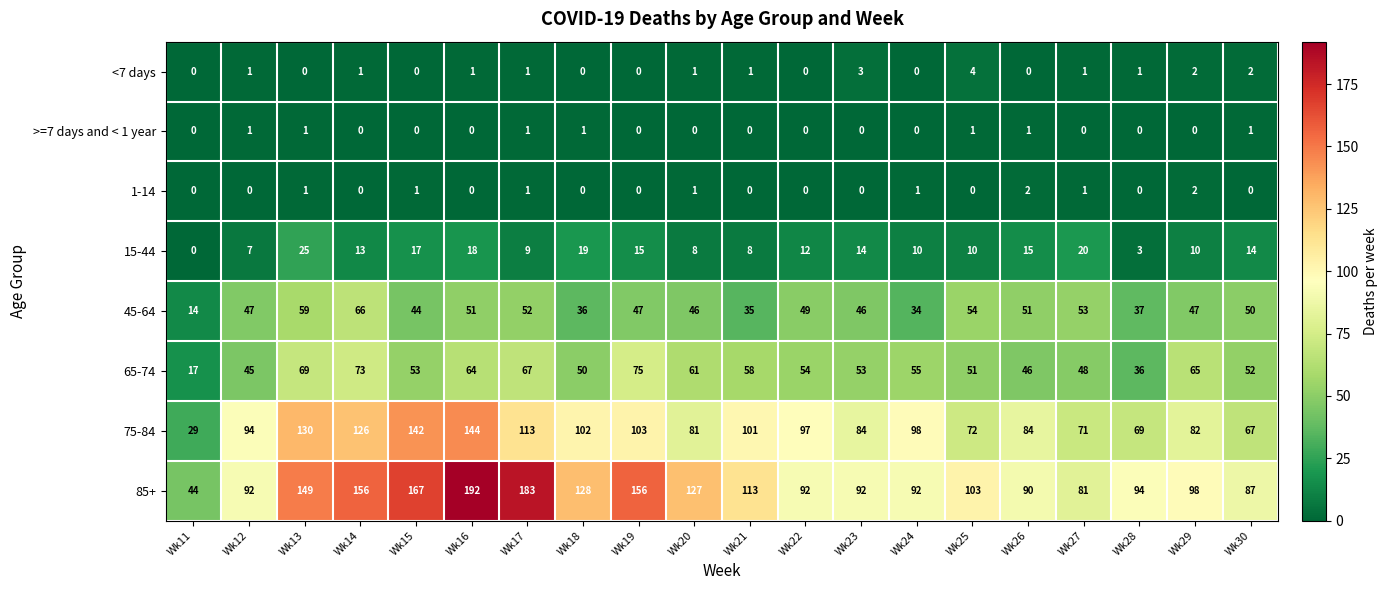

What is the total value across all series at Wk23?

292